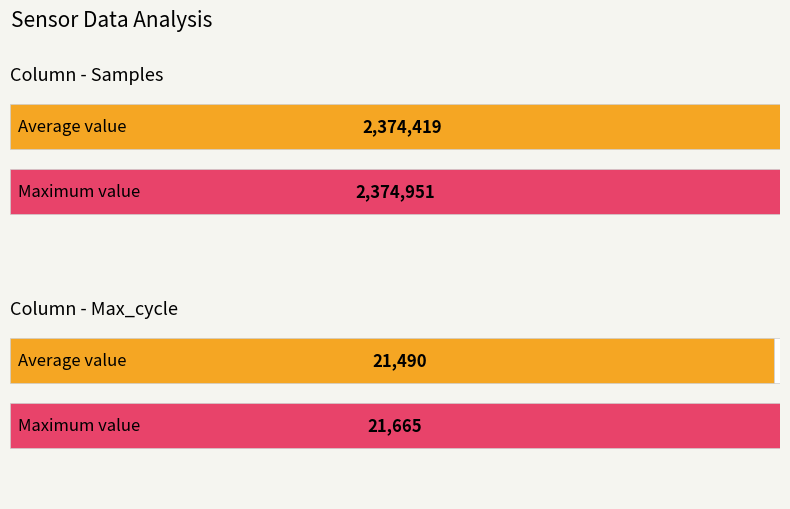

Which series has the largest range (max minus min)?

Samples